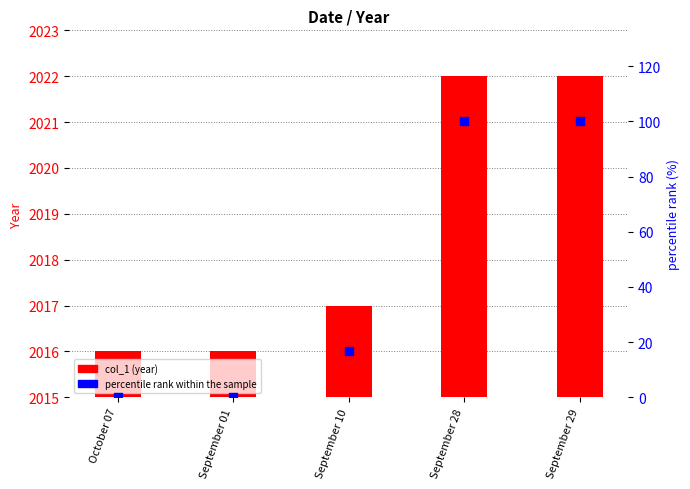

At which category is the sum across all series the highest?

September 28